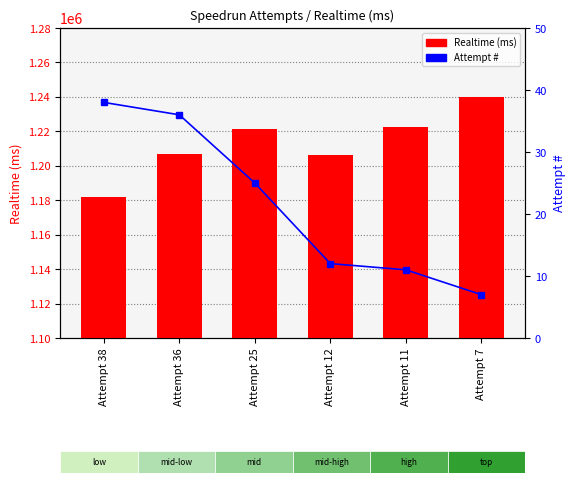

Is the value of Attempt # at Attempt 38 greater than the value of Realtime (ms) at Attempt 11?

No